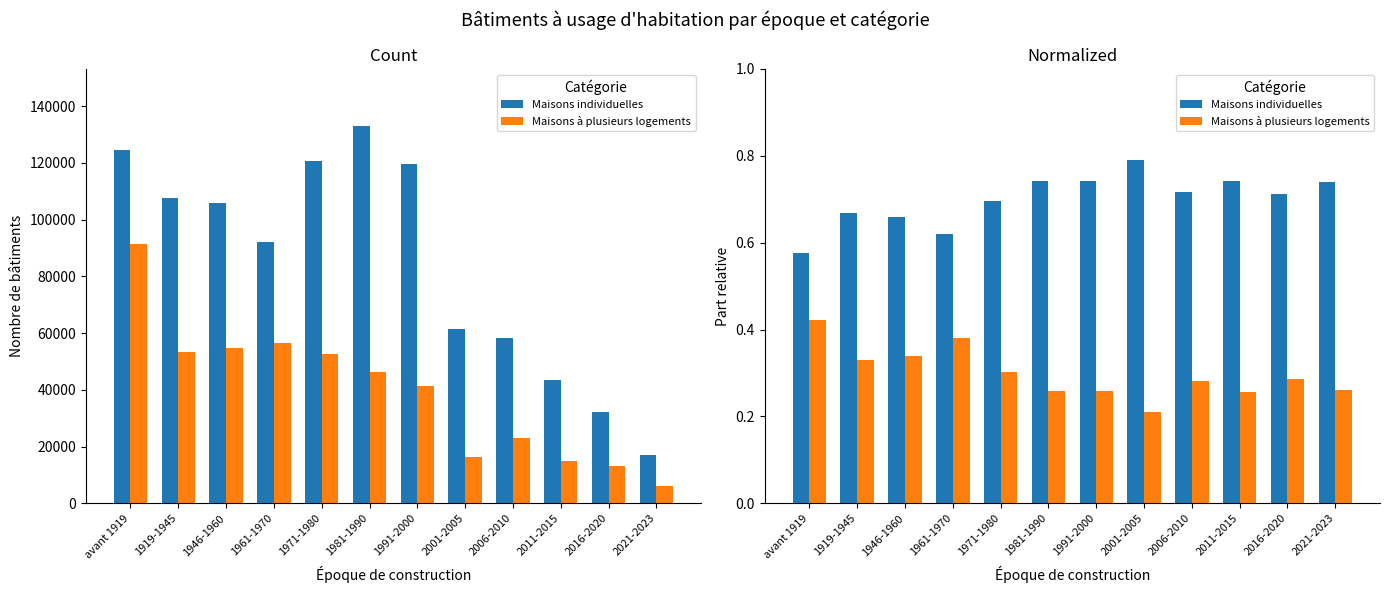

The value of Maisons à plusieurs logements at 1961-1970 is 0.1. True or false?

False